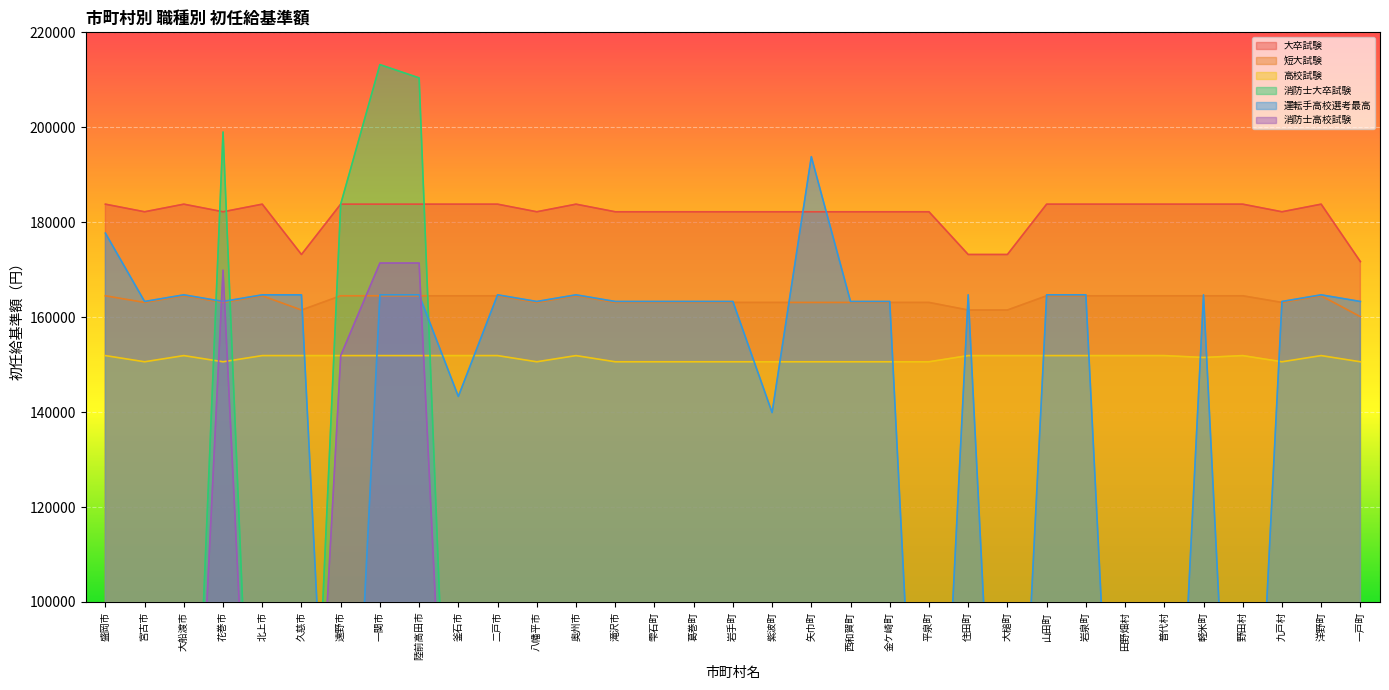

What is the spread (max minus min) of values at 一関市?

61300